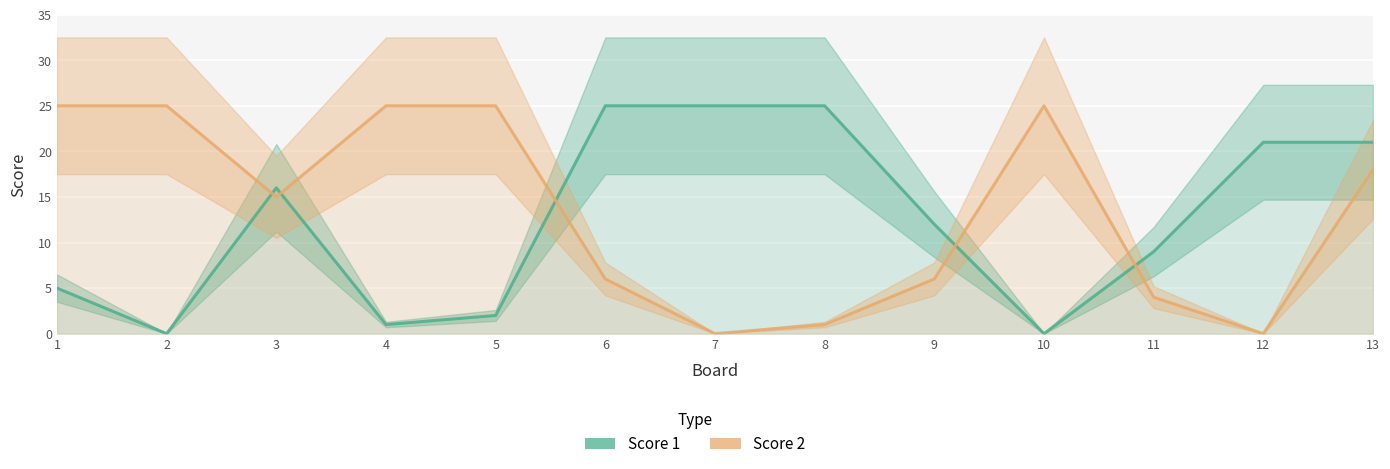

At how many categories does at least one series exceed 21?

8